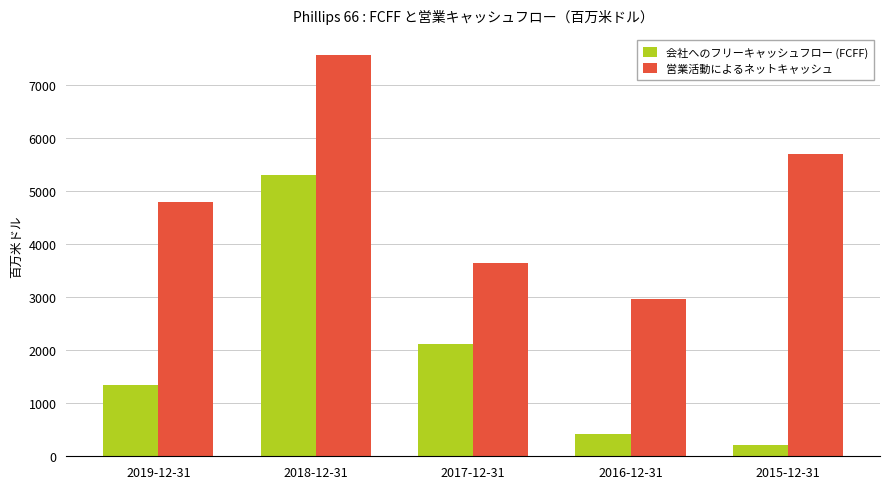

What are all the series names shown in the legend?

会社へのフリーキャッシュフロー (FCFF), 営業活動によるネットキャッシュ